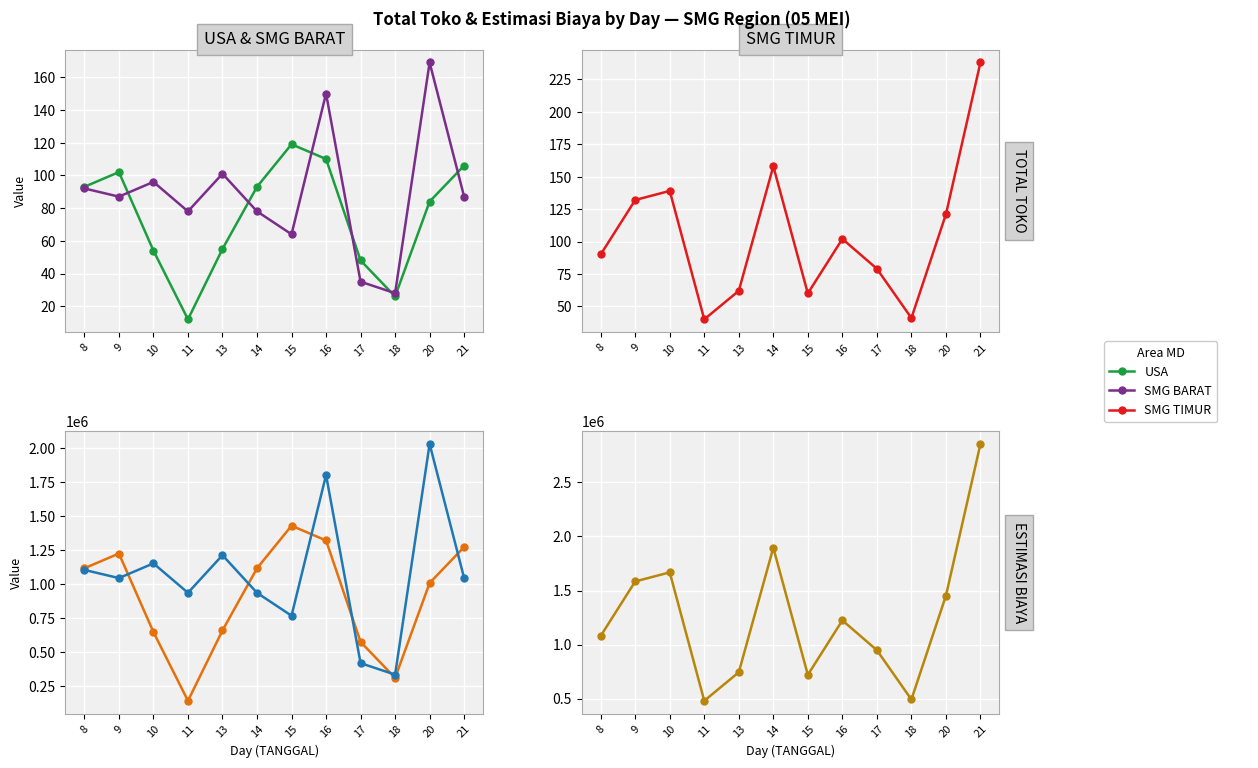

Is it true that SMG BARAT equals 1843648 at 9?

False